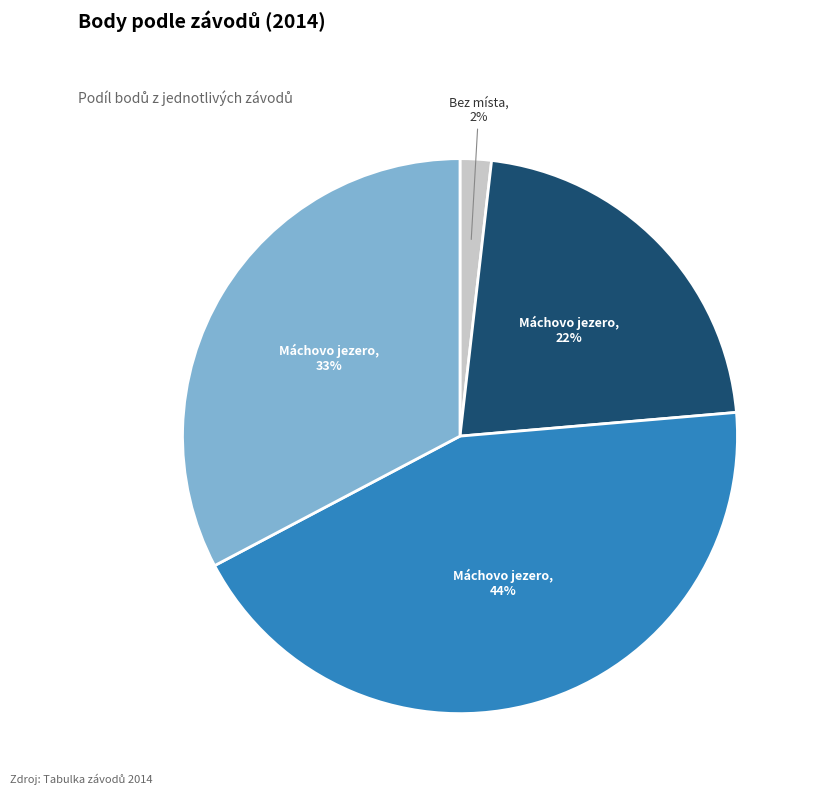

How many slices are in this pie chart?

4